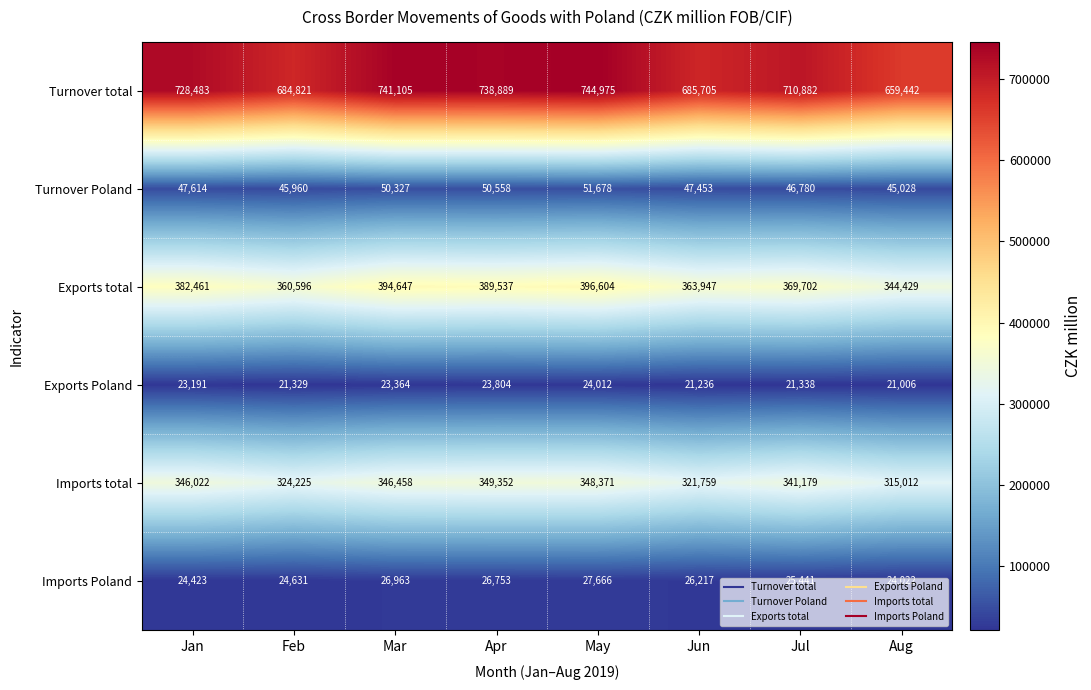

What is the difference between the maximum and minimum values in the Exports Poland series?

3006